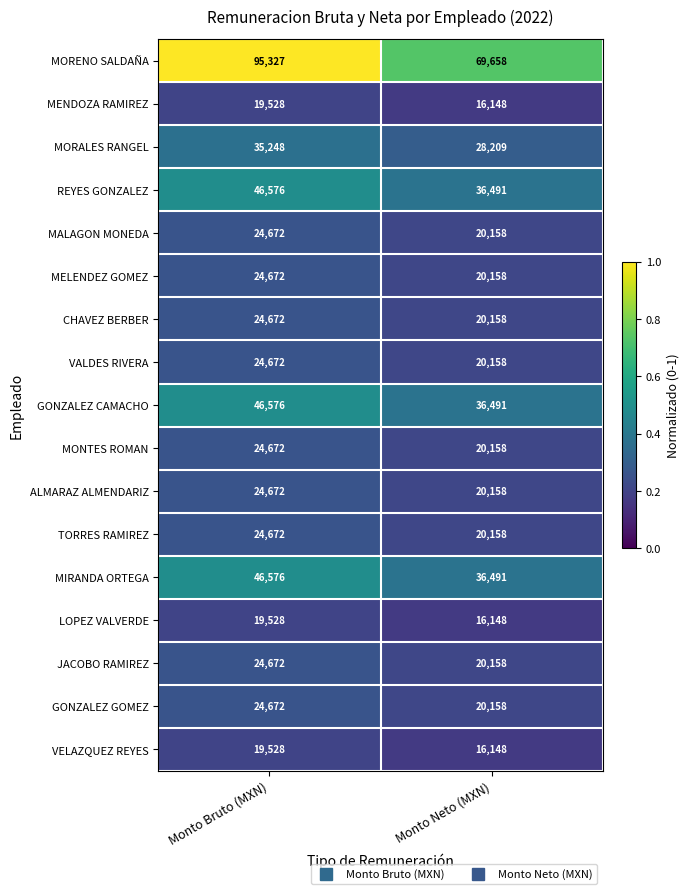

What is the spread (max minus min) of values at Monto Bruto (MXN)?

75799